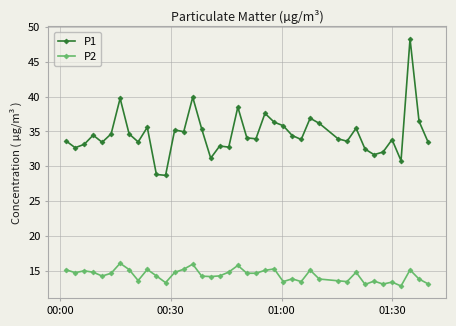

What is the average value of the P2 series?

14.4